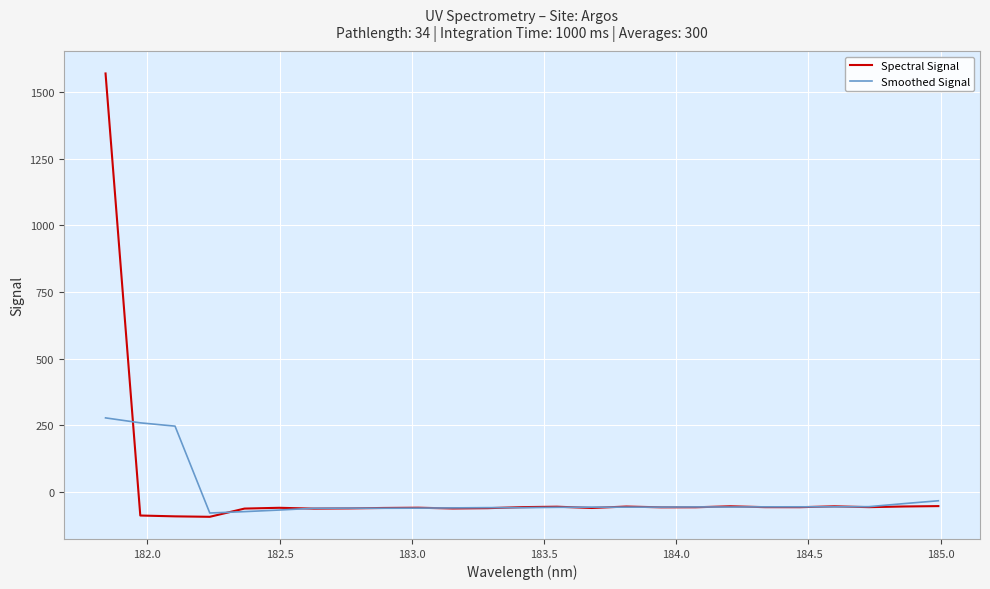

How many lines are shown in the chart?

2